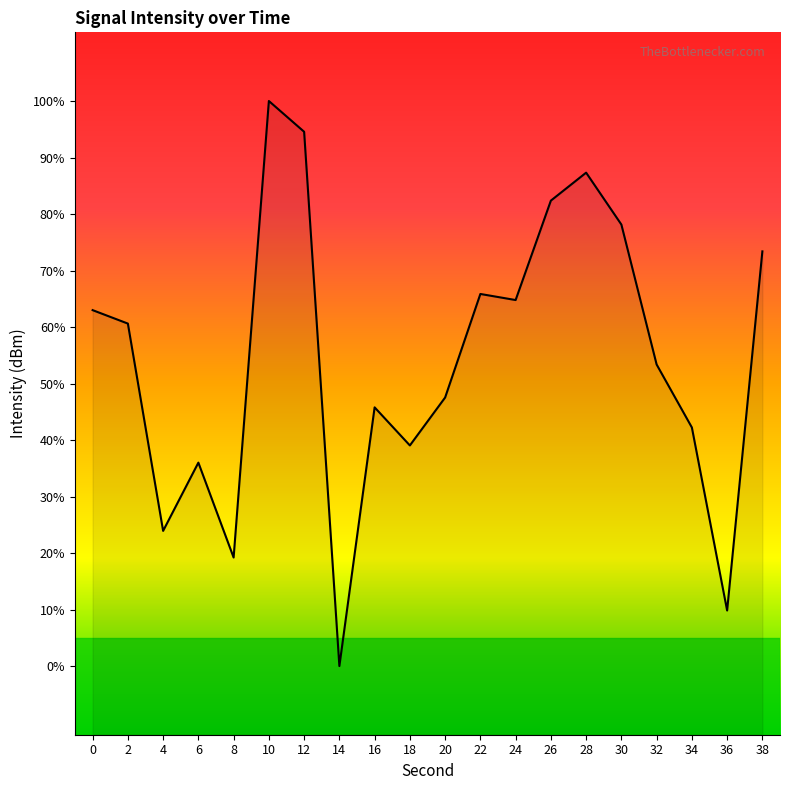

Reading left to right, what are all the values shown in this chart?

-130.0	-130.4	-136.4	-134.4	-137.2	-123.9	-124.8	-140.3	-132.8	-133.9	-132.5	-129.5	-129.7	-126.8	-126.0	-127.5	-131.6	-133.4	-138.7	-128.3